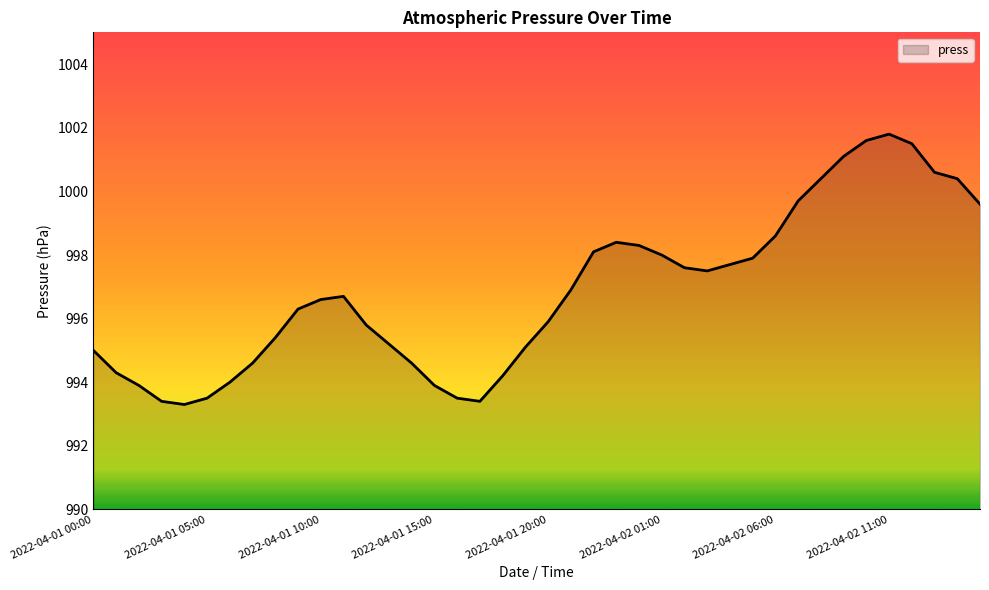

How many lines are shown in the chart?

1